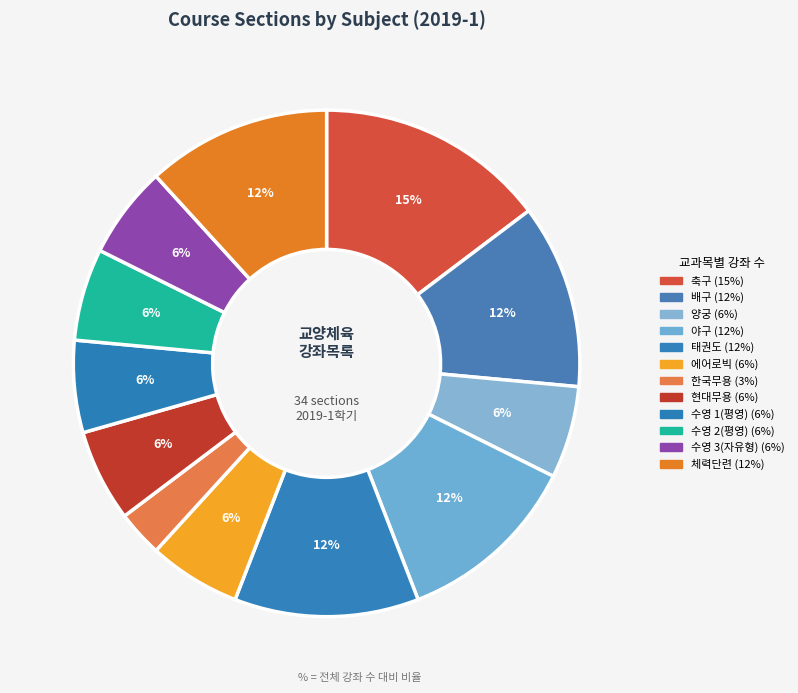

Is there any slice that represents more than half of the pie?

No